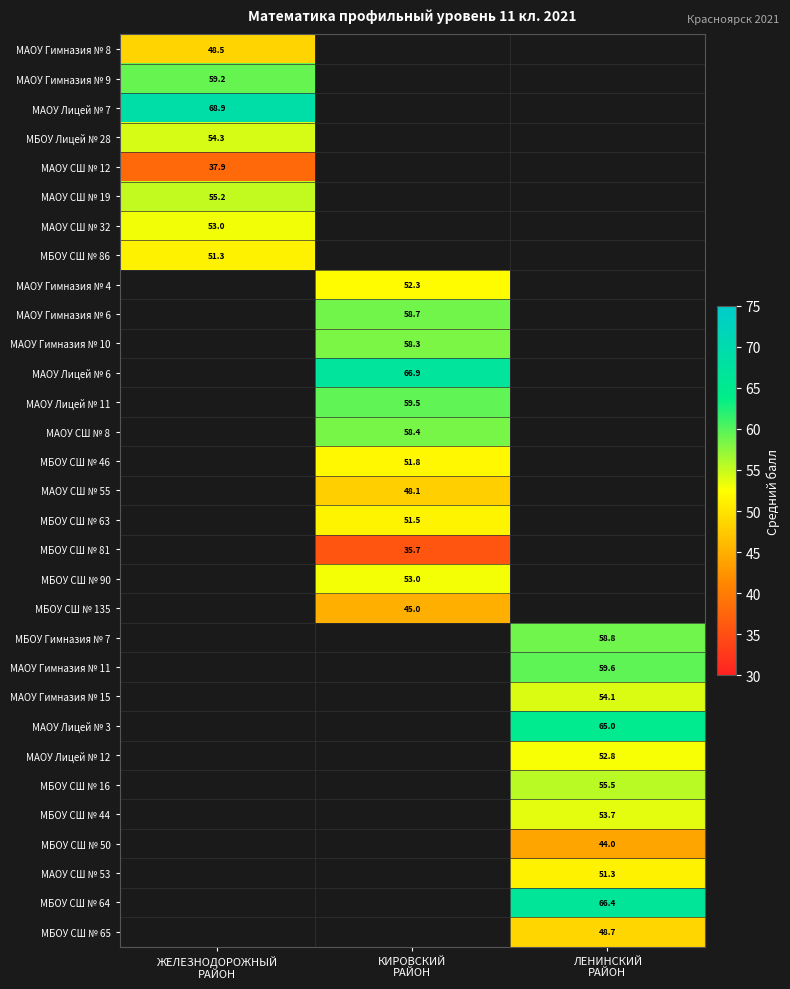

Read the МАОУ Гимназия № 15 value at ЛЕНИНСКИЙ РАЙОН.

54.1